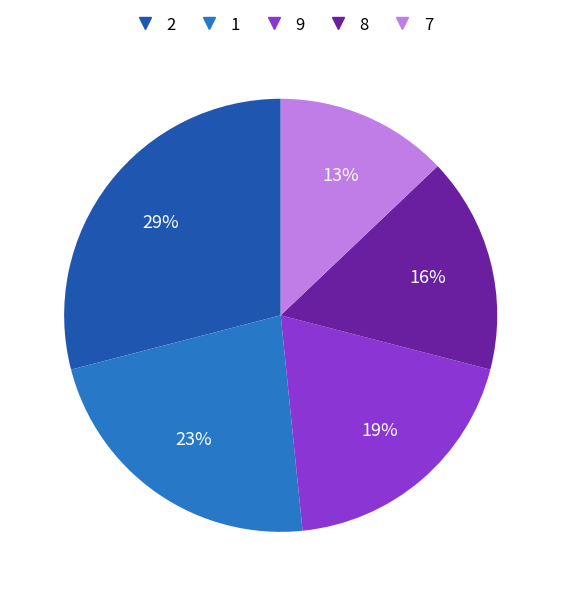

Is there a majority slice in this chart?

No